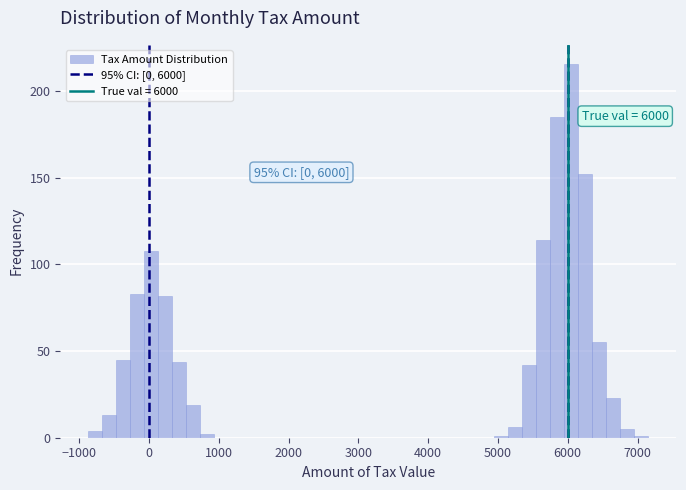

Read against the x-axis, roughly where is the centre of the tallest bar?

6100